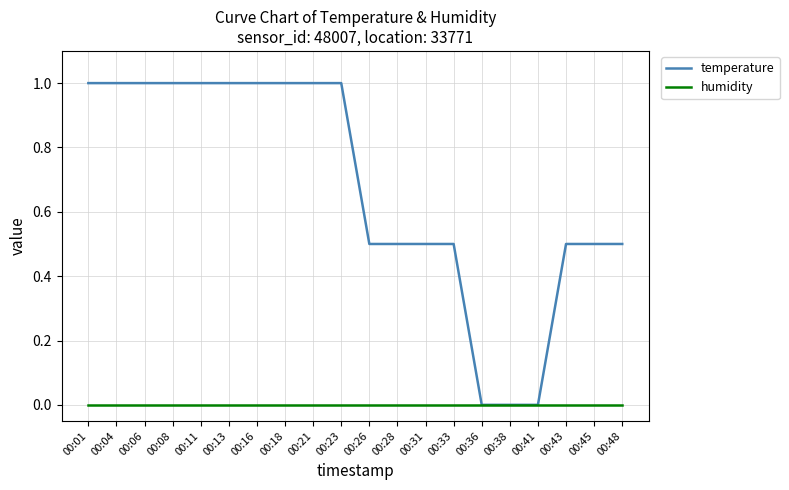

Is the value of humidity at 00:21 greater than the value of temperature at 00:21?

No